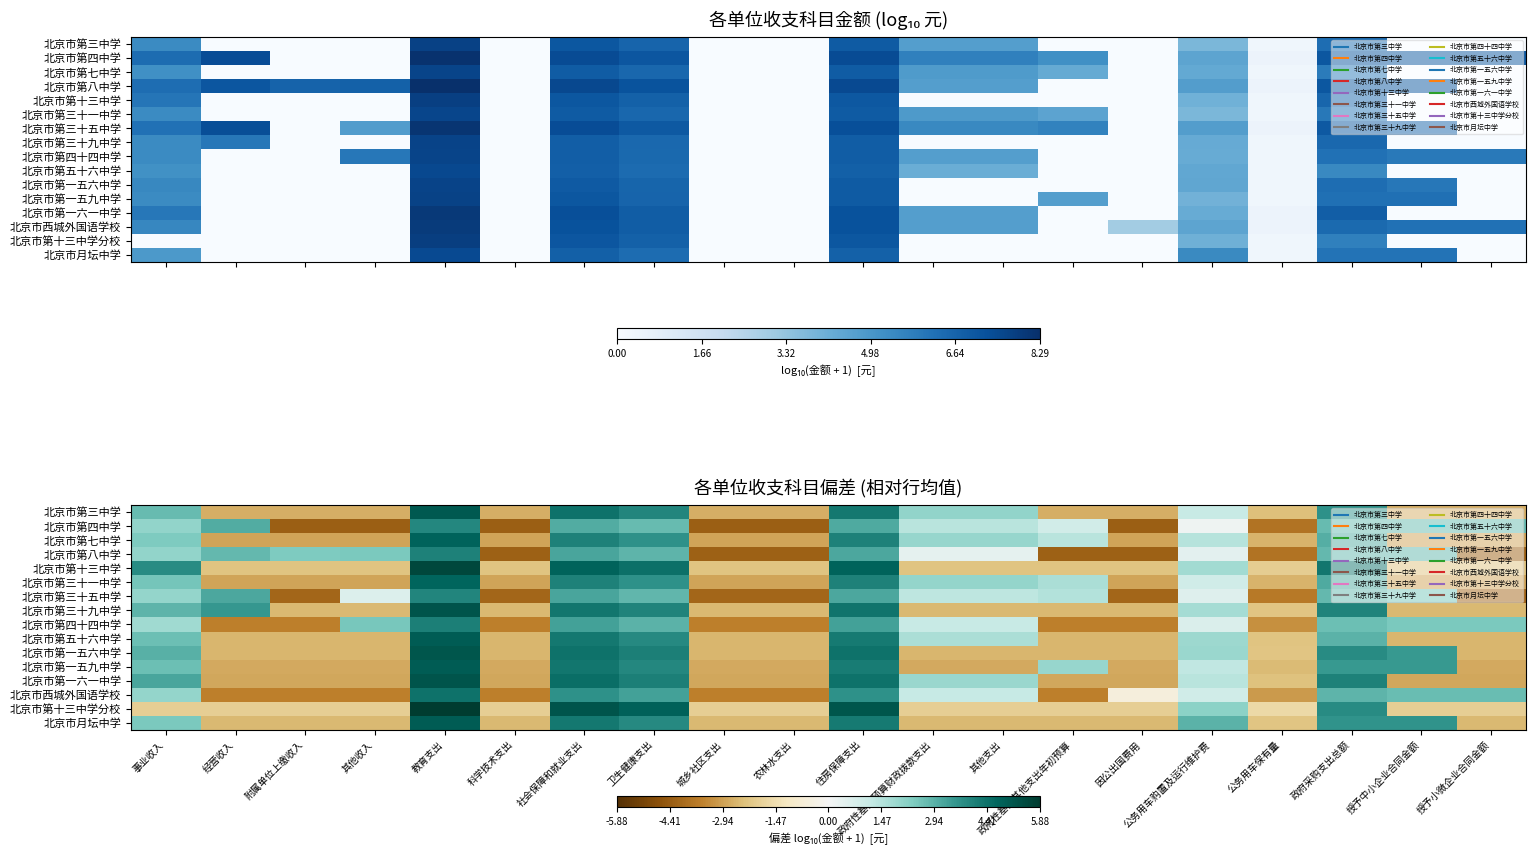

Which has a higher value, 其他支出 or 卫生健康支出?

卫生健康支出